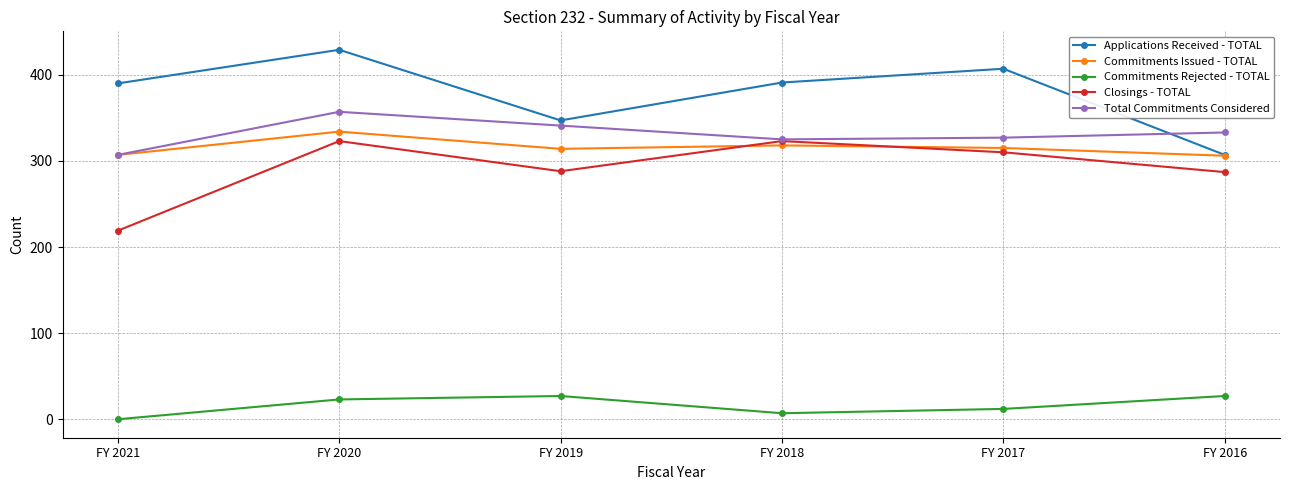

Which series has the widest spread of values?

Applications Received - TOTAL